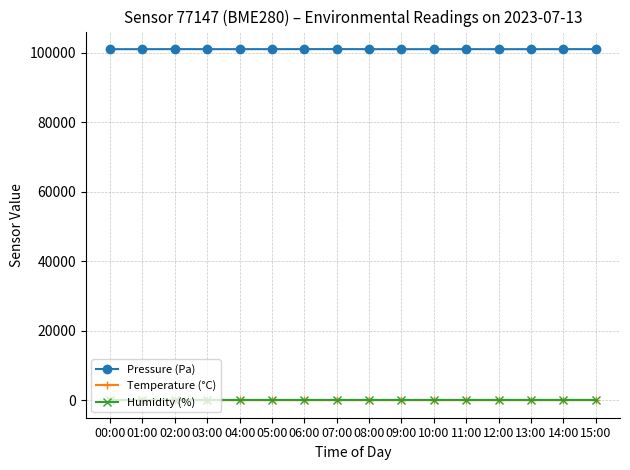

Which series has the widest spread of values?

Pressure (Pa)